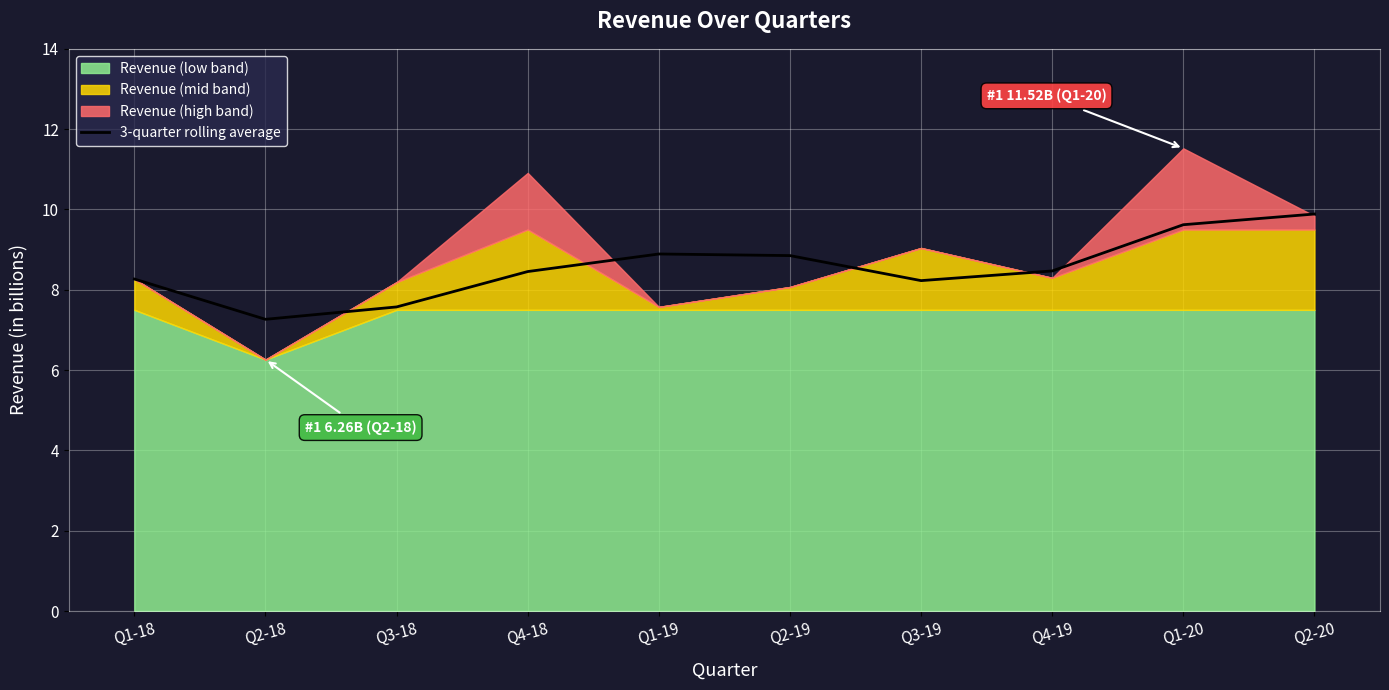

What is the label of the 6th point from the left?

Q2-19